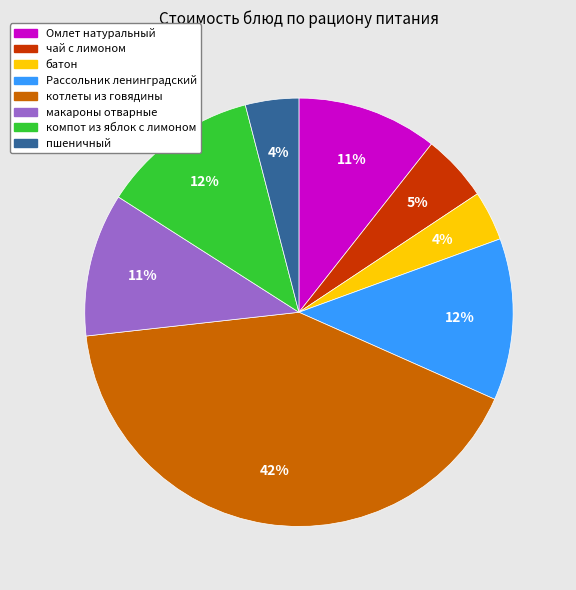

Is it true that Омлет натуральный is 11% of the pie?

True